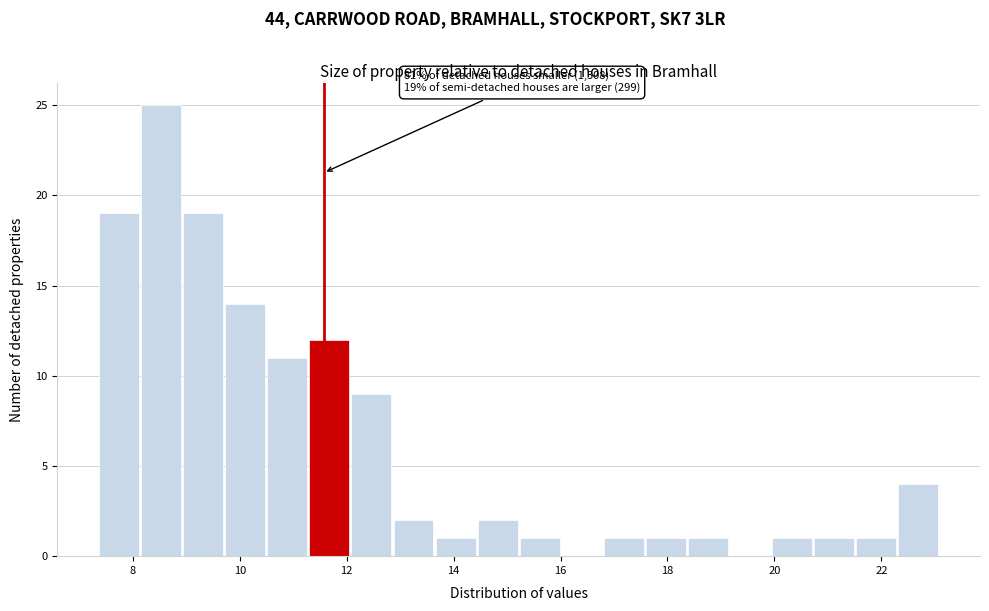

Around what value on the x-axis is the tallest bar? Give the approximate position of its centre, as read against the axis.

8.6